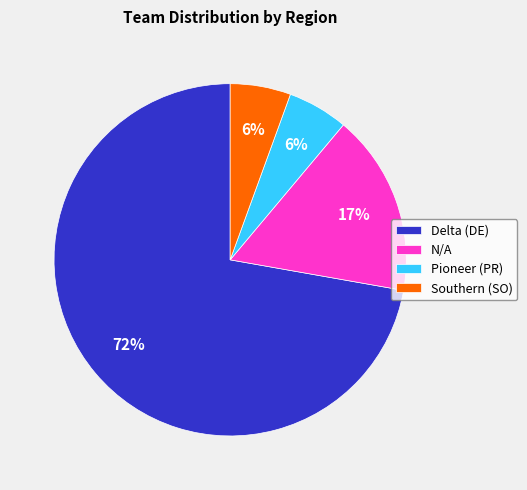

To the nearest percent, what is the average slice percentage?

25%